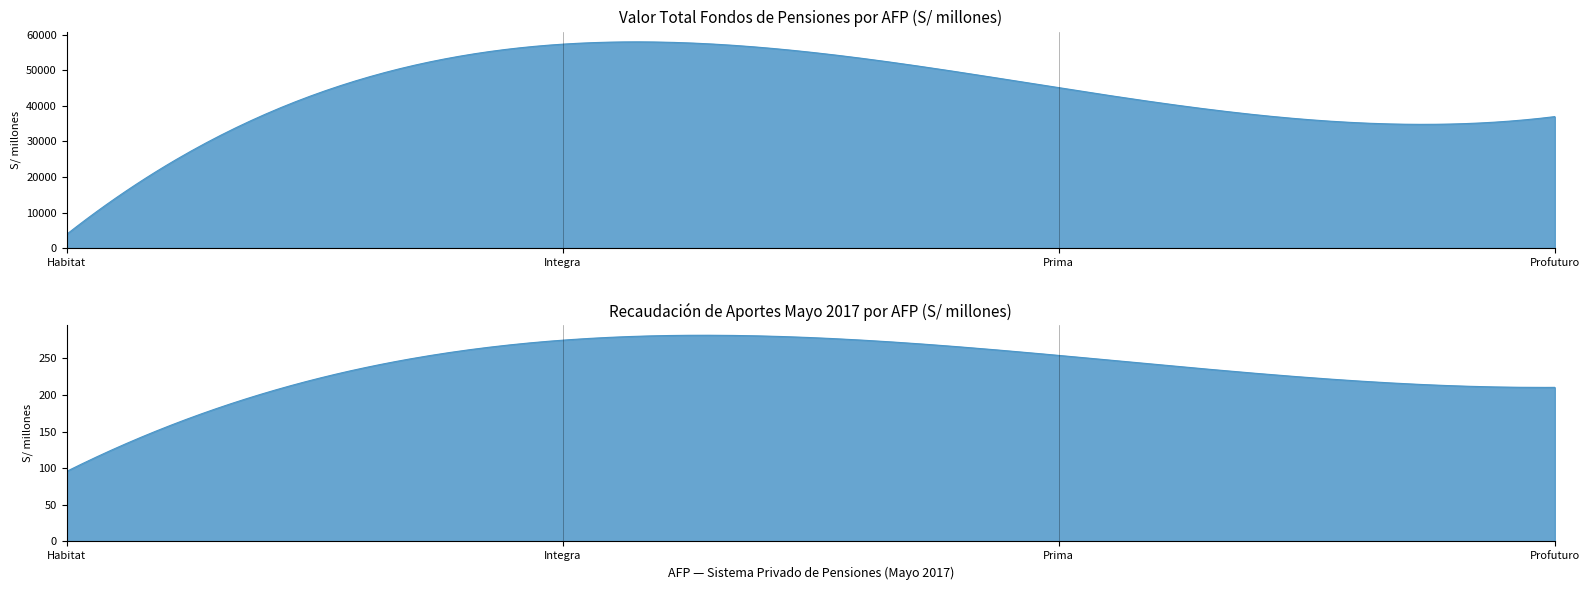

What is the label of the 1st point from the left?

Habitat